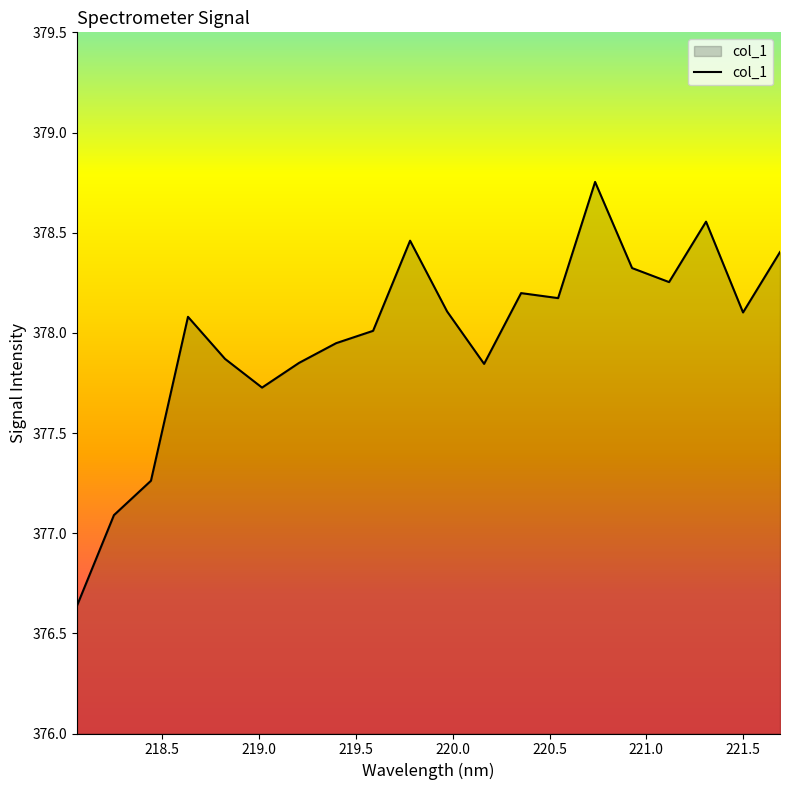

What is the difference between the maximum and minimum values?

2.1